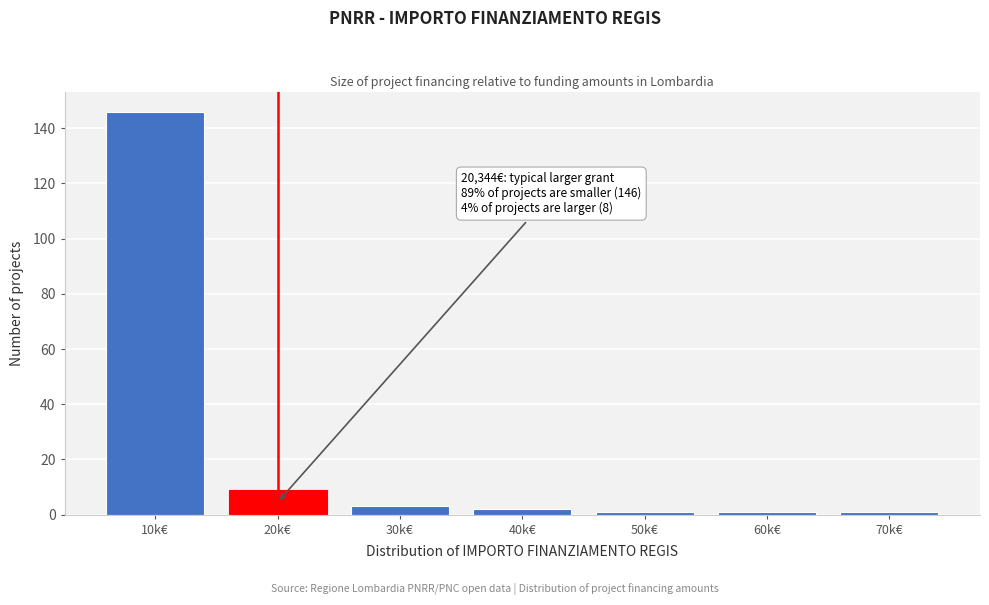

Reading left to right, what are all the values shown in this chart?

10k€=146	20k€=9	30k€=3	40k€=2	50k€=1	60k€=1	70k€=1